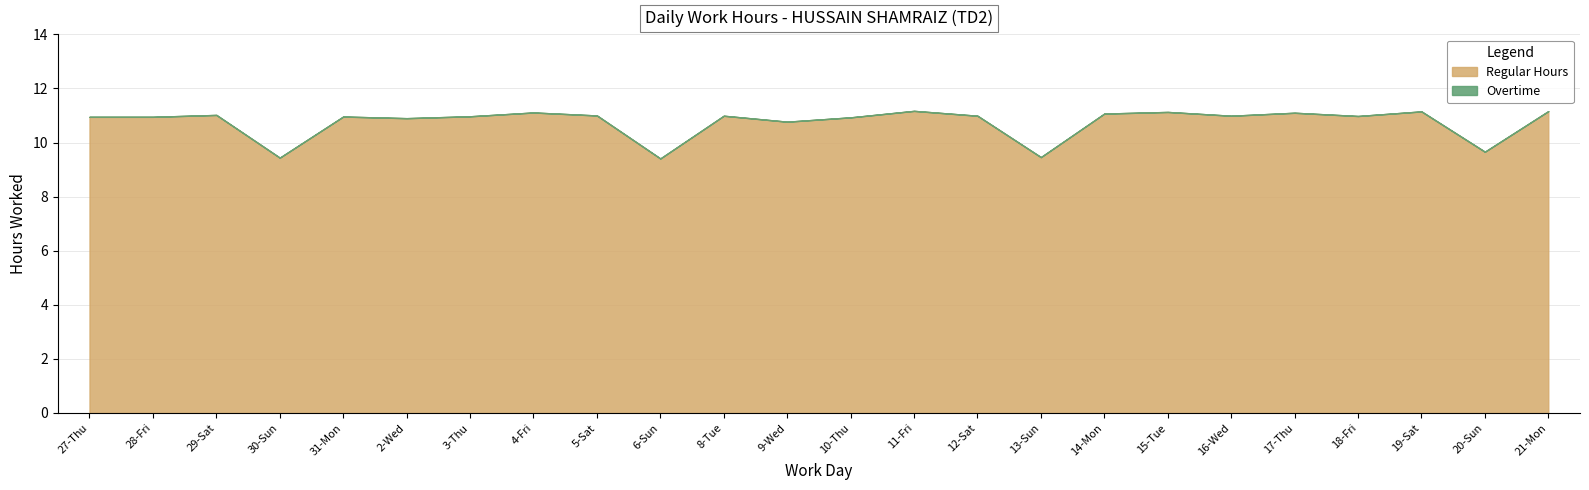

Is the value of Regular Hours at 19-Sat greater than the value of Overtime at 11-Fri?

Yes